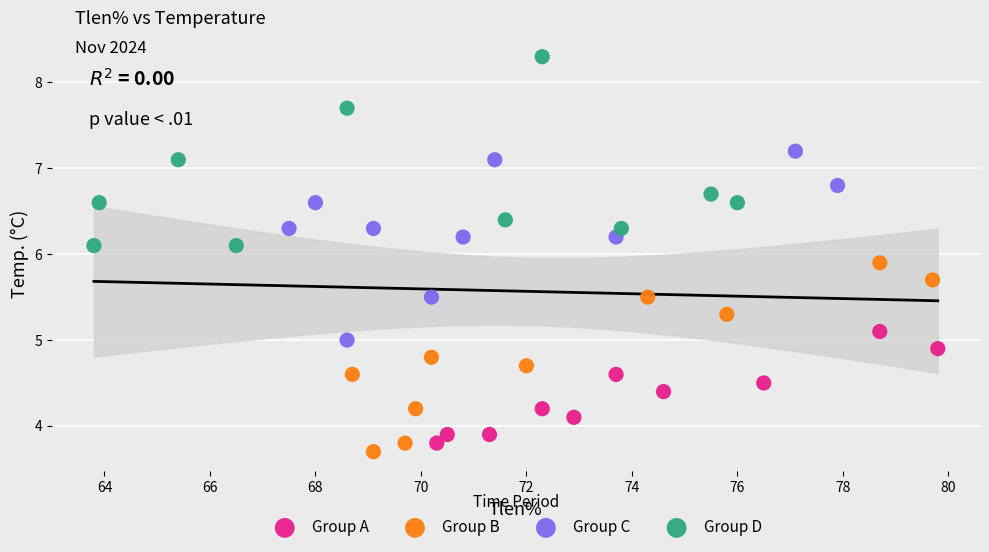

Which series reaches the maximum Y coordinate?

Group D